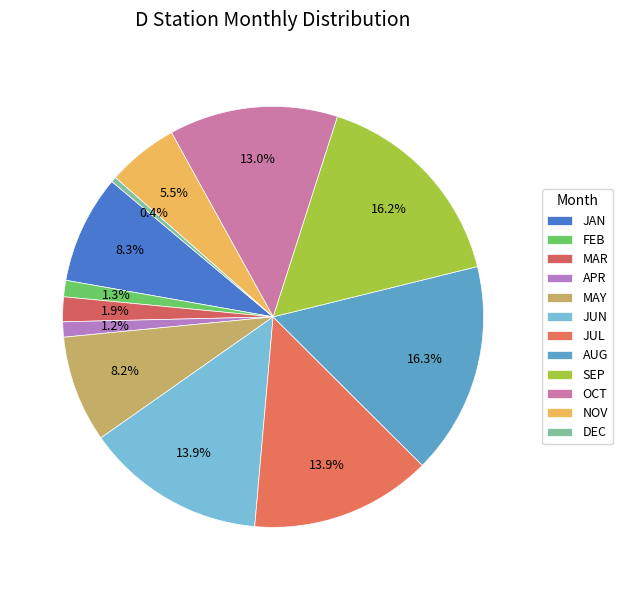

To the nearest percent, what is the average slice percentage?

8%